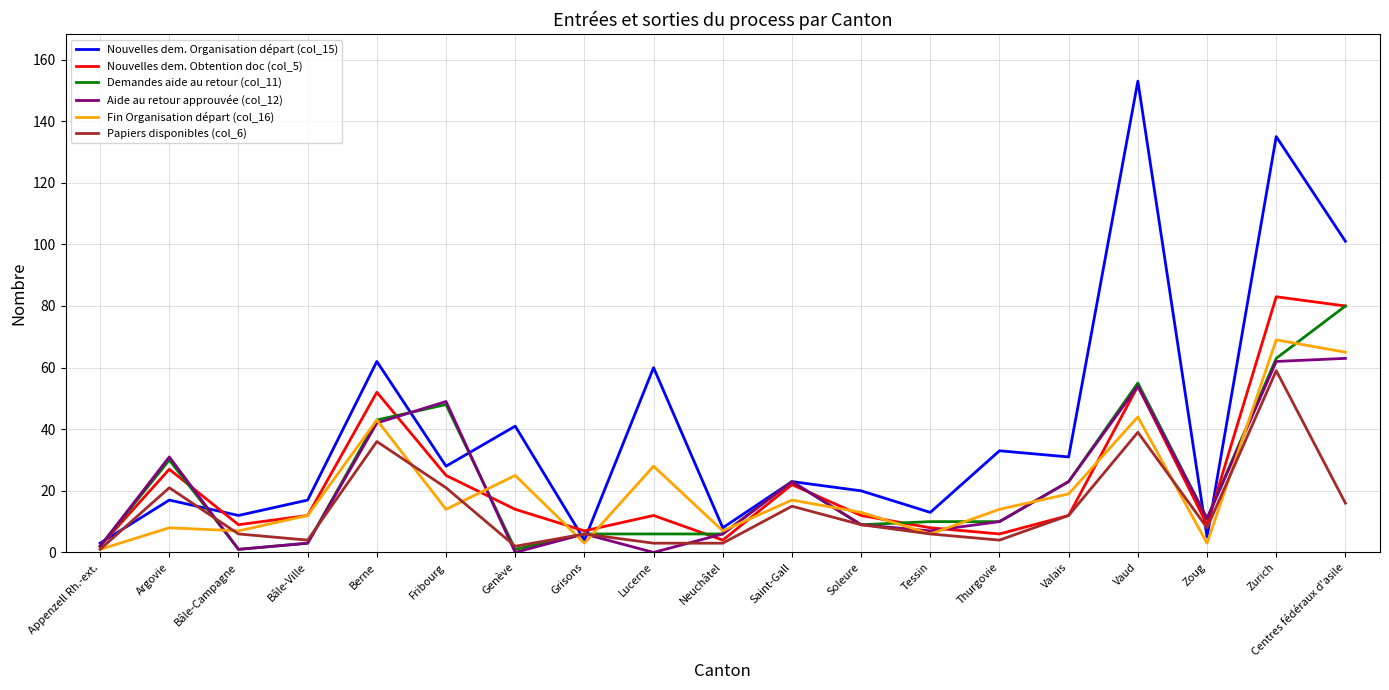

Which series has the largest range (max minus min)?

Nouvelles dem. Organisation départ (col_15)